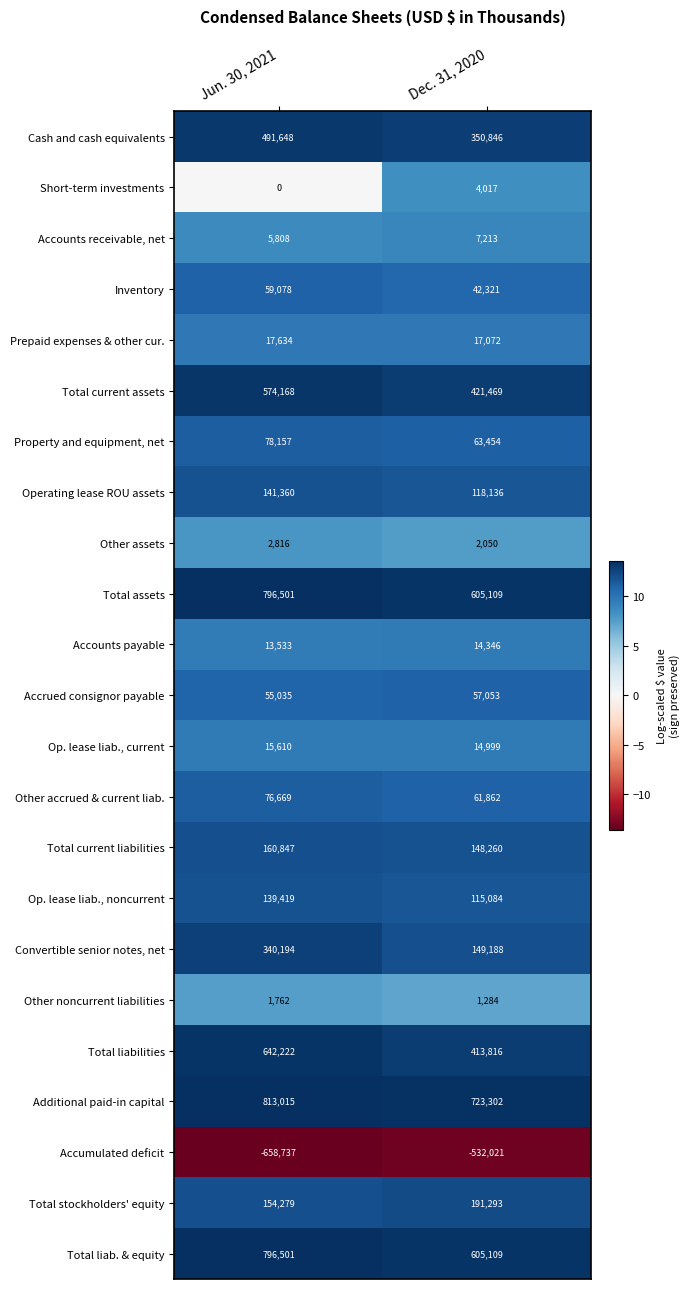

What is the smallest value displayed?

-658737